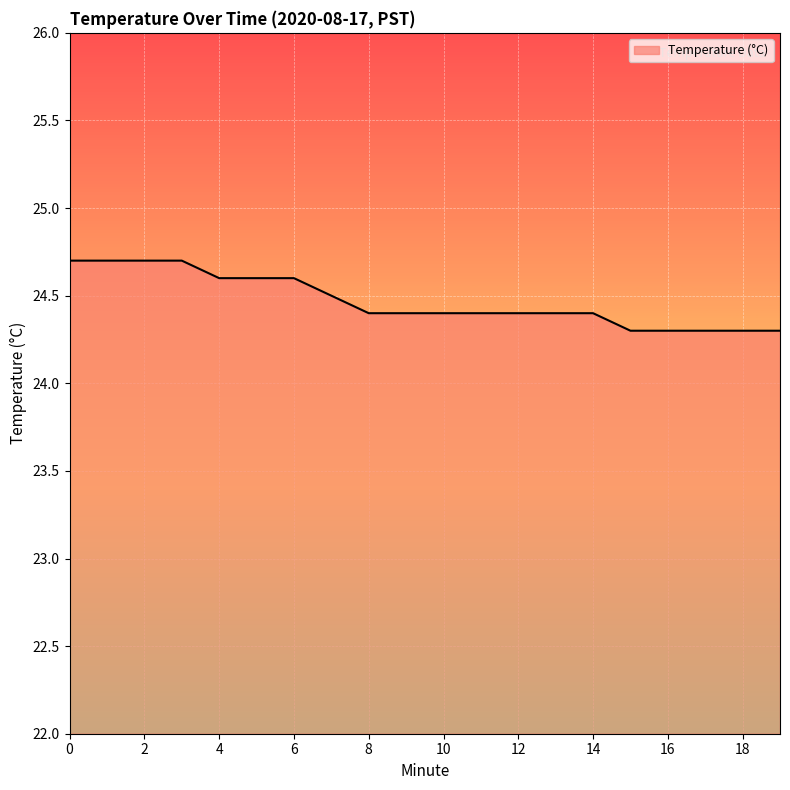

What is the difference between the maximum and minimum values?

0.4